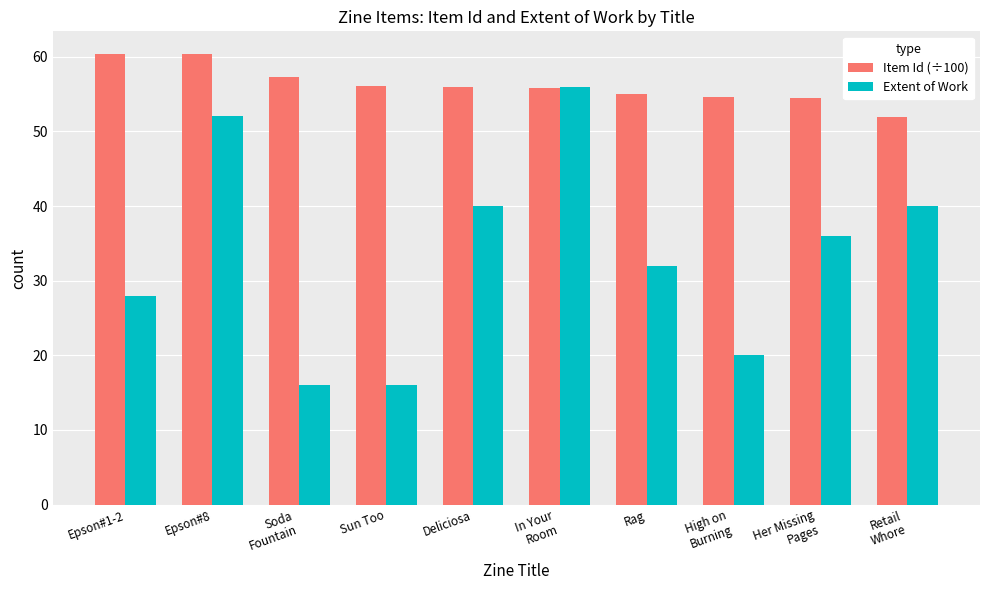

What is the difference between the maximum and minimum values in the Extent of Work series?

40.0